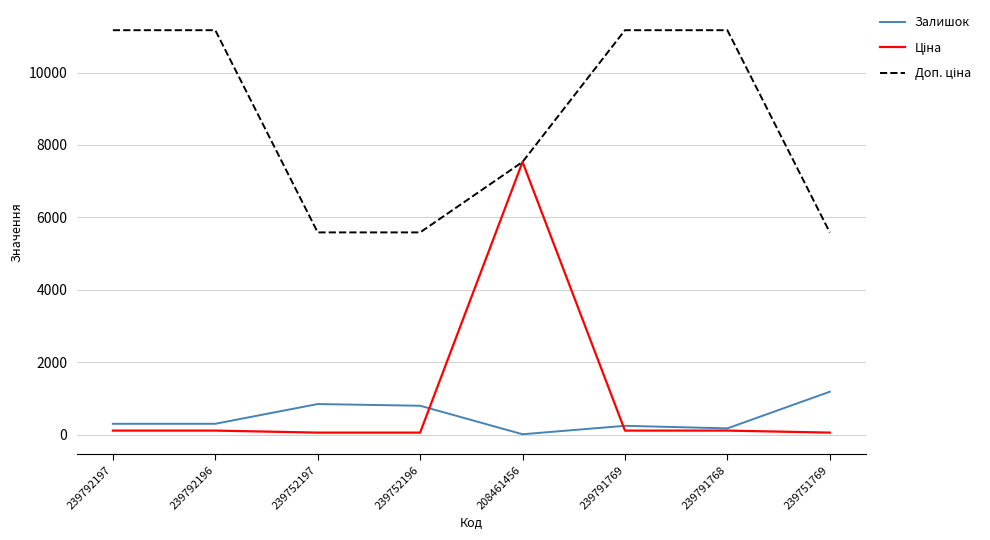

The Залишок series shows 640.5 at 239751769. True or false?

False